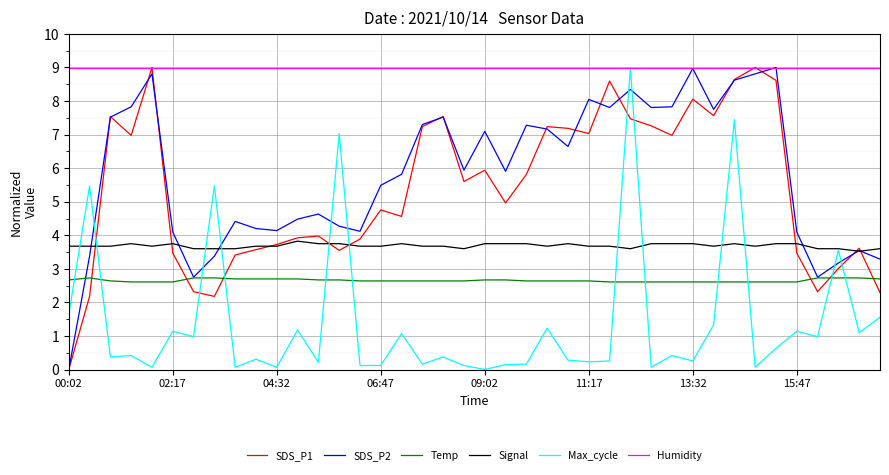

True or false: Max_cycle and SDS_P2 intersect in this chart.

True